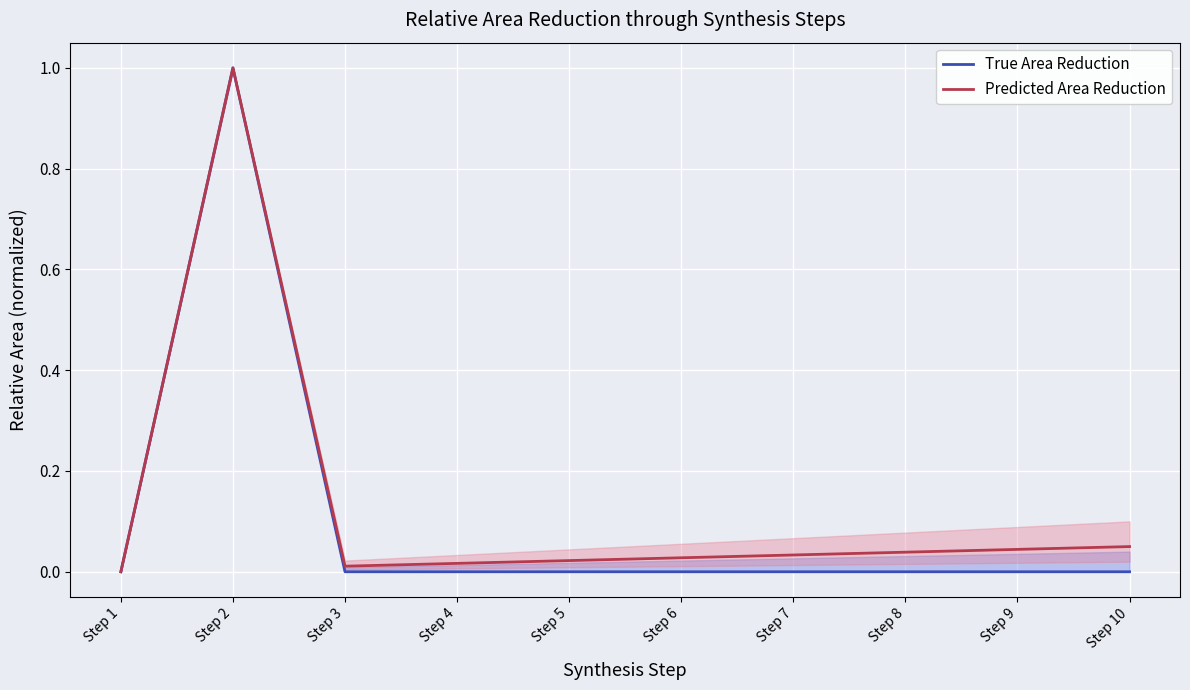

At how many categories does at least one series exceed 0?

9